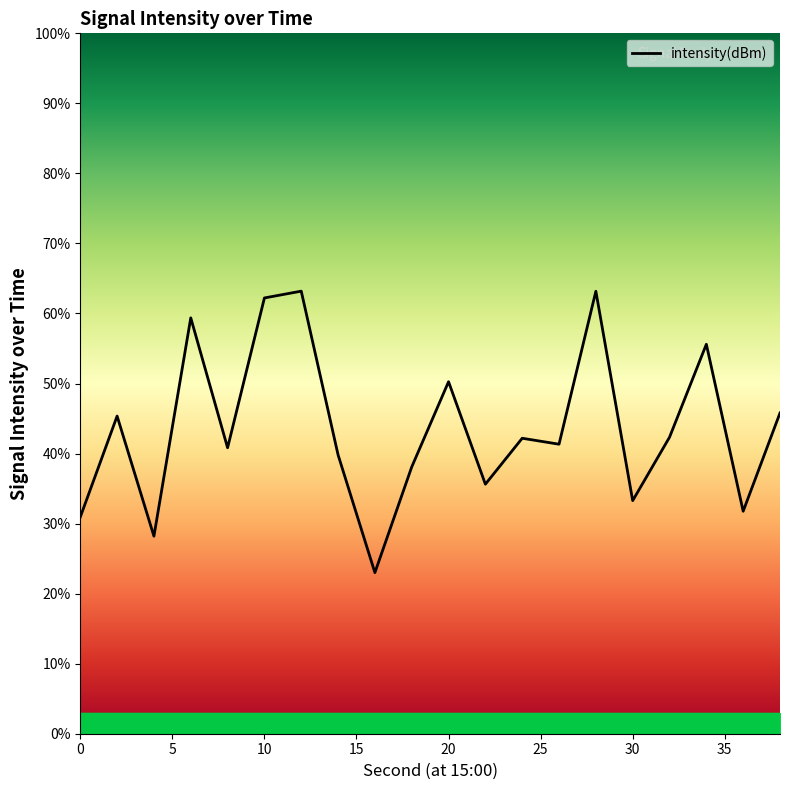

What is the difference between the maximum and minimum values?

40.2